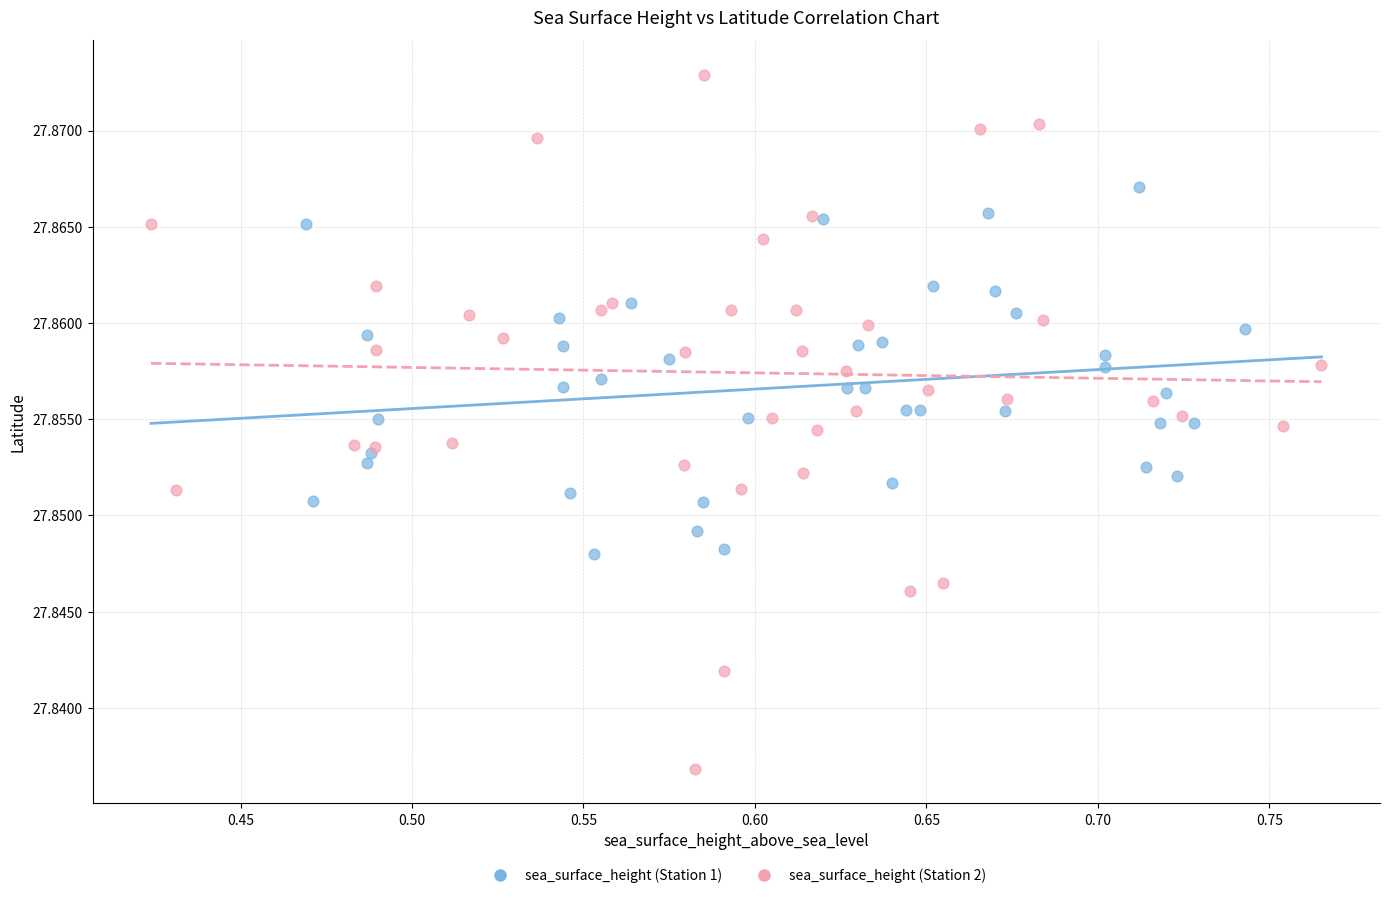

Which series reaches the minimum Y coordinate?

sea_surface_height (Station 2)